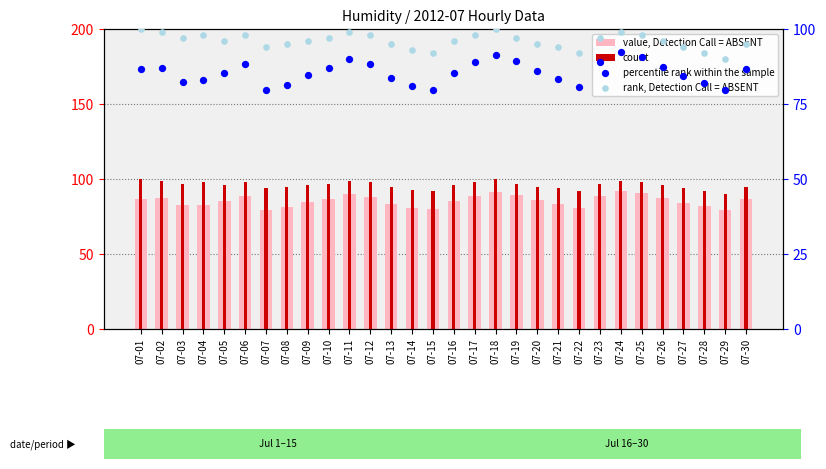

Which series reaches the minimum Y coordinate?

value, Detection Call = ABSENT